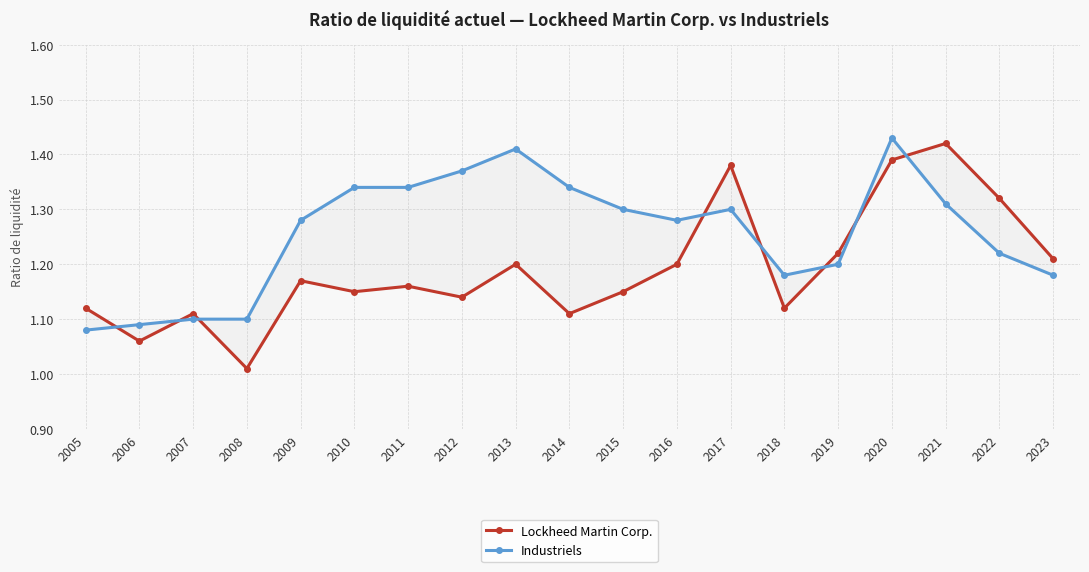

At how many categories does at least one series exceed 1?

19